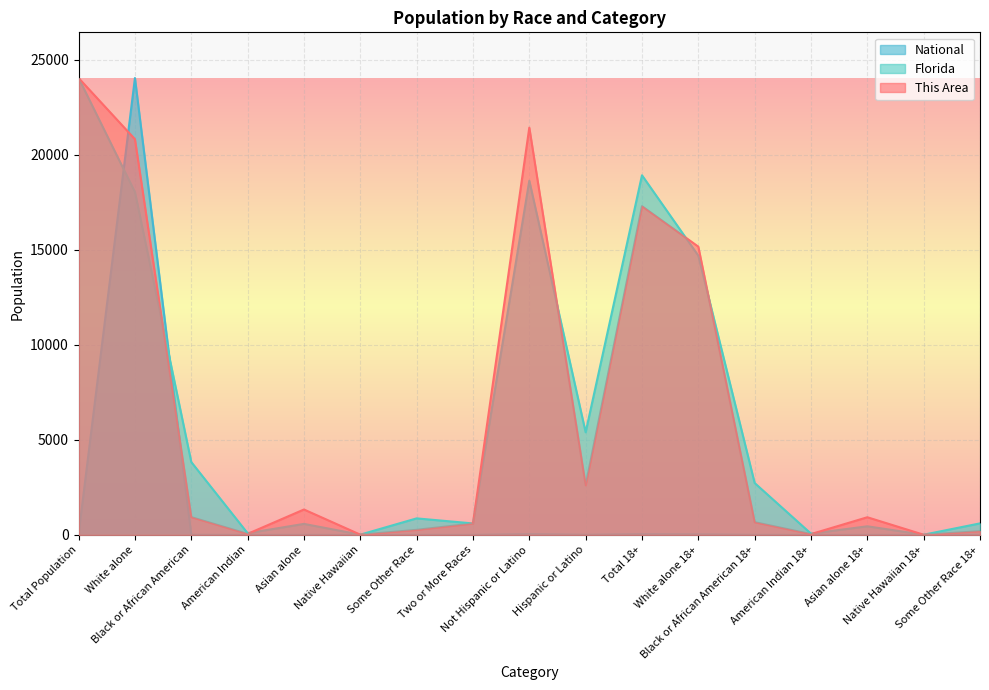

Which series has the widest spread of values?

National